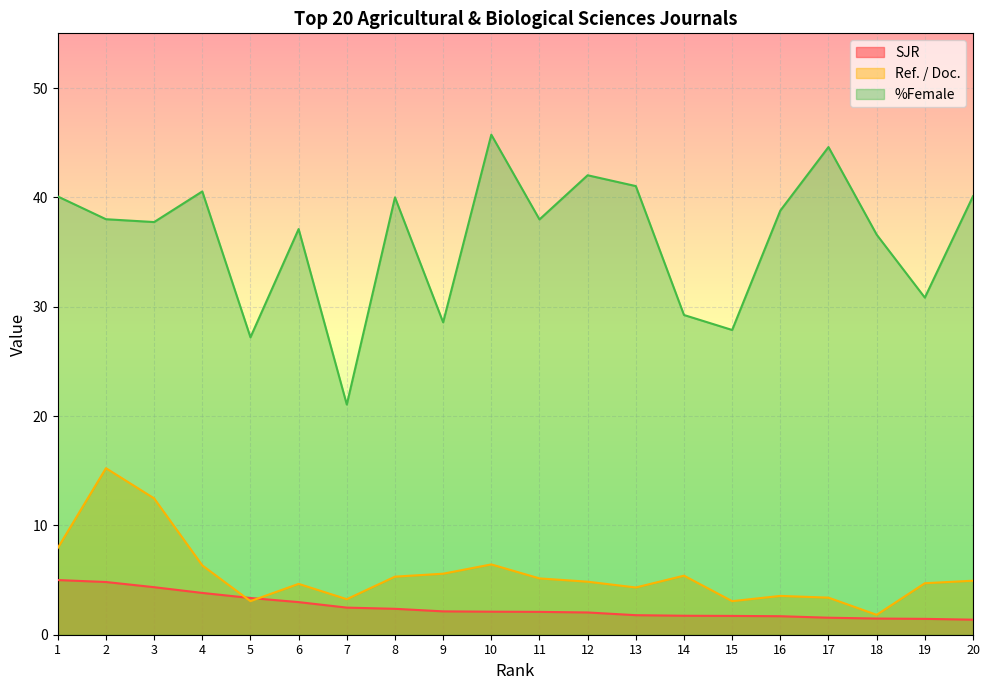

What is the difference between the second highest and second lowest values in the %Female series?

17.4